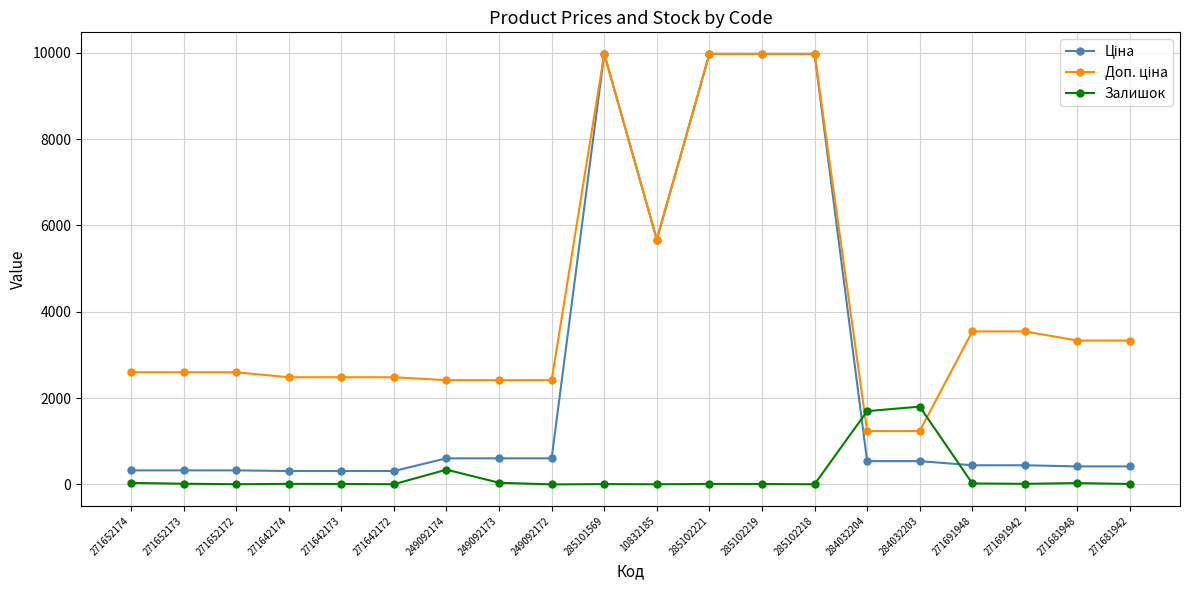

What is the maximum value shown in the chart?

9975.0